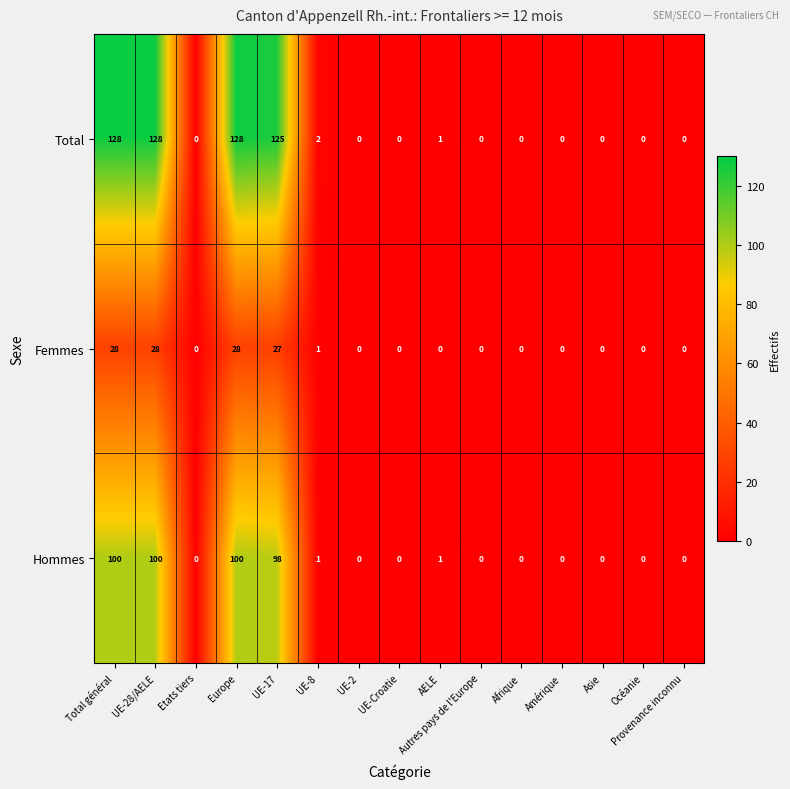

What is the sum of all Femmes values?

112